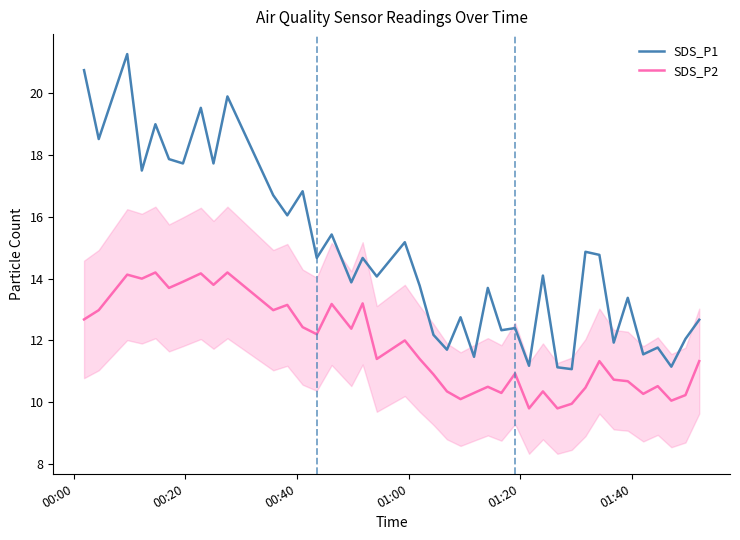

What is the average value of the SDS_P2 series?

11.8